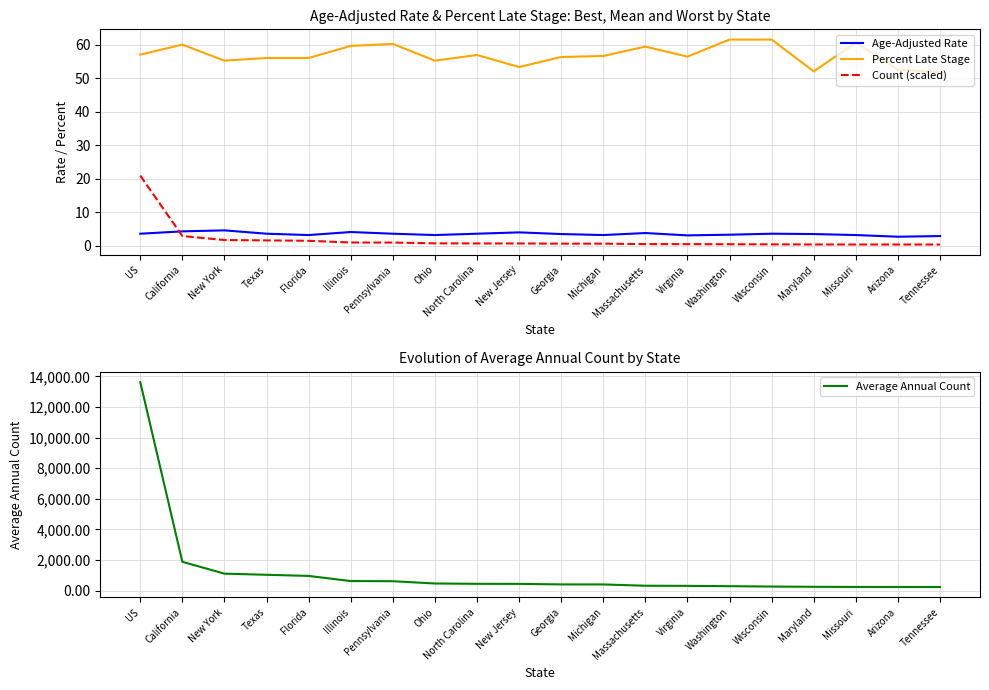

Which has a higher value, Virginia or Illinois?

Illinois